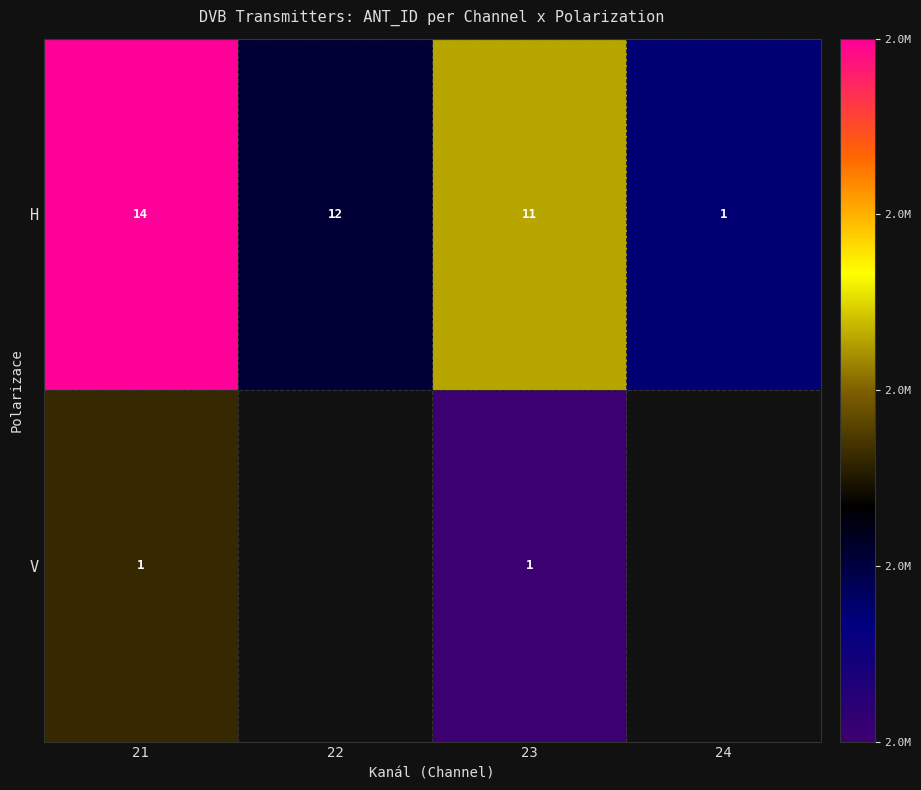

Which has a higher value, 22 or 24?

22